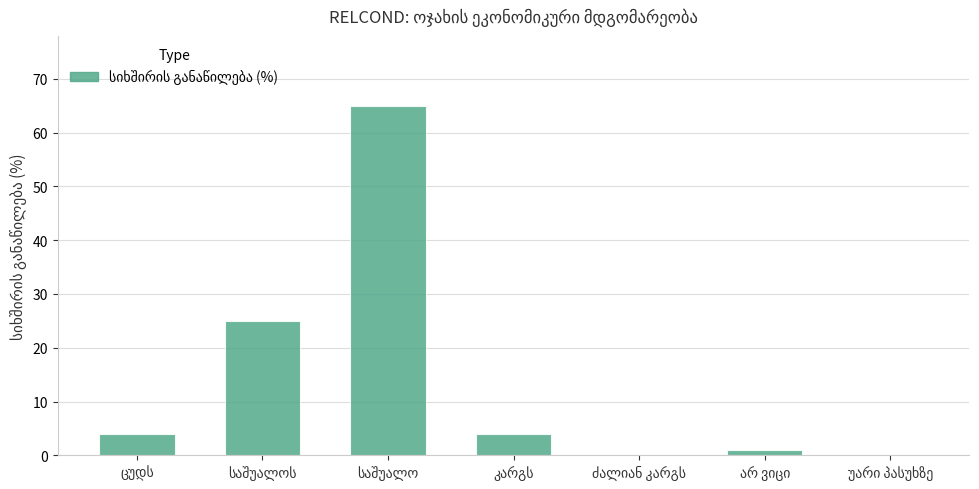

What is the maximum value shown in the chart?

65